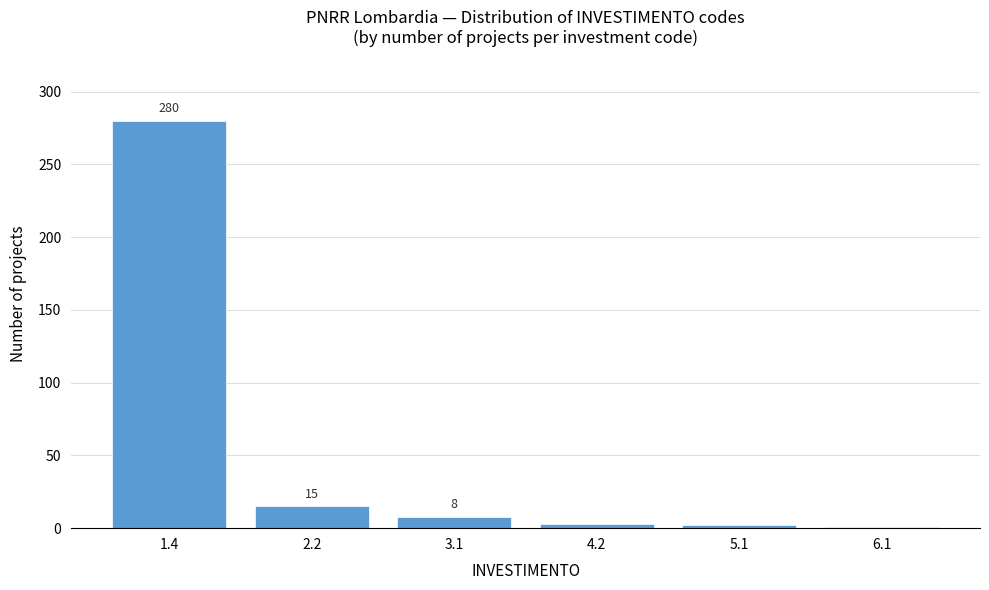

Reading right to left, transcribe all the data shown in this chart.

1	2	3	8	15	280